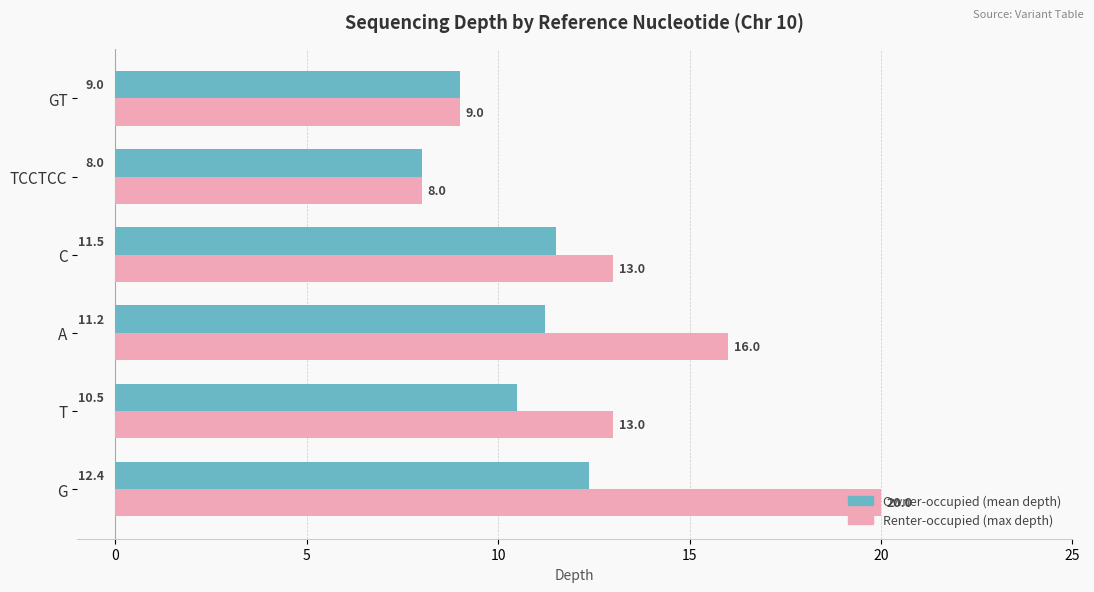

What is the difference between the highest and lowest values at A?

4.8